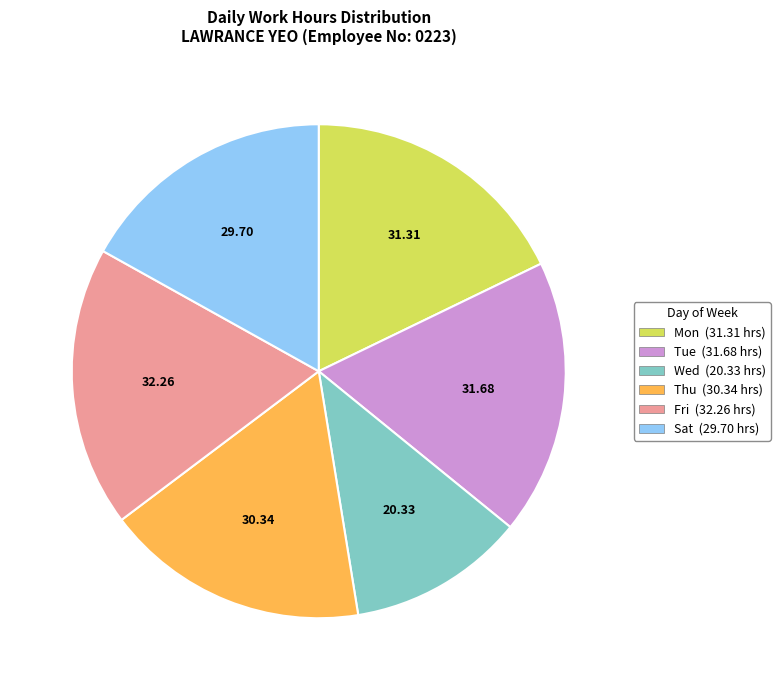

How many segments does this pie chart have?

6